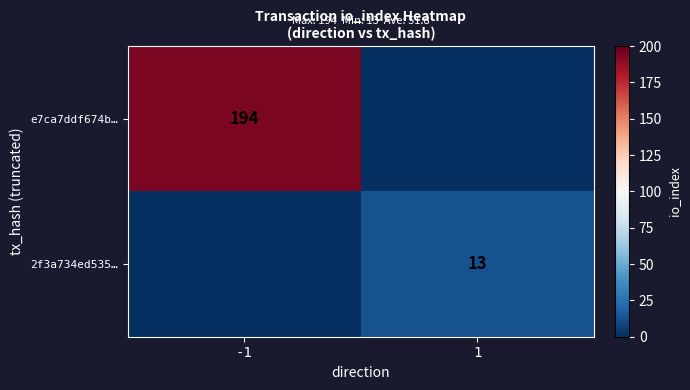

The value of e7ca7ddf674b… at -1 is 194. True or false?

True